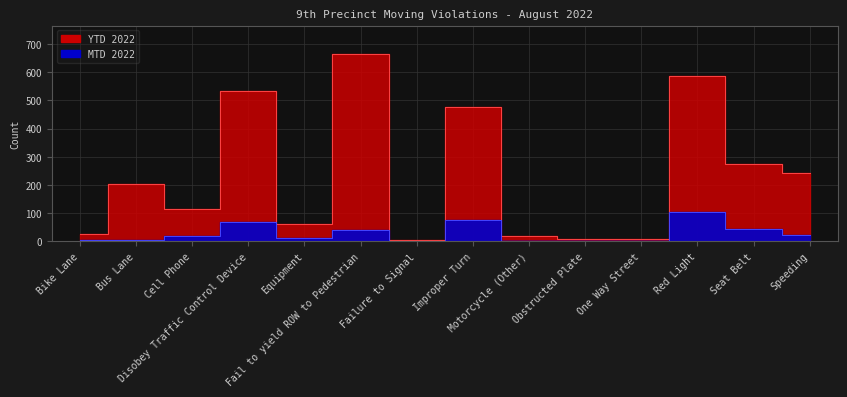

Is the value of MTD 2022 at Obstructed Plate greater than the value of YTD 2022 at Equipment?

No